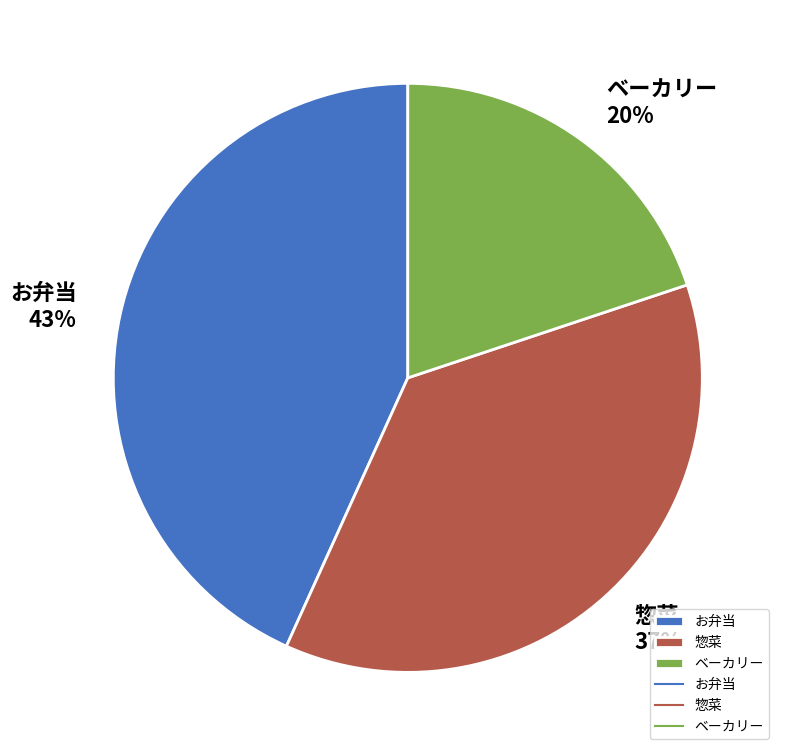

Which category has the smallest portion of the pie?

ベーカリー